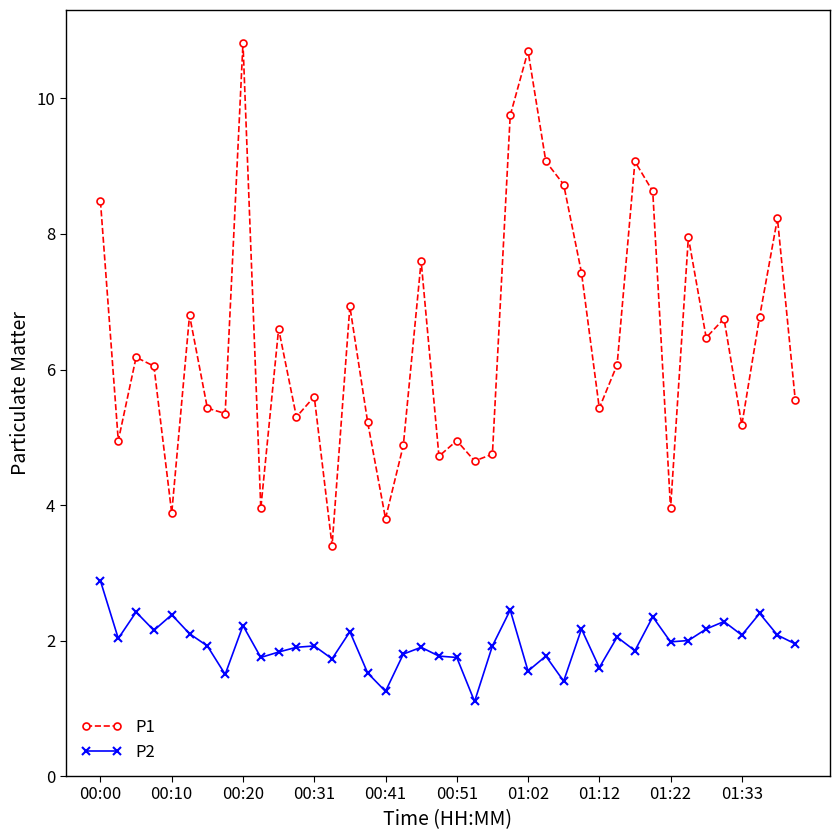

What is the minimum value shown in the chart?

1.1